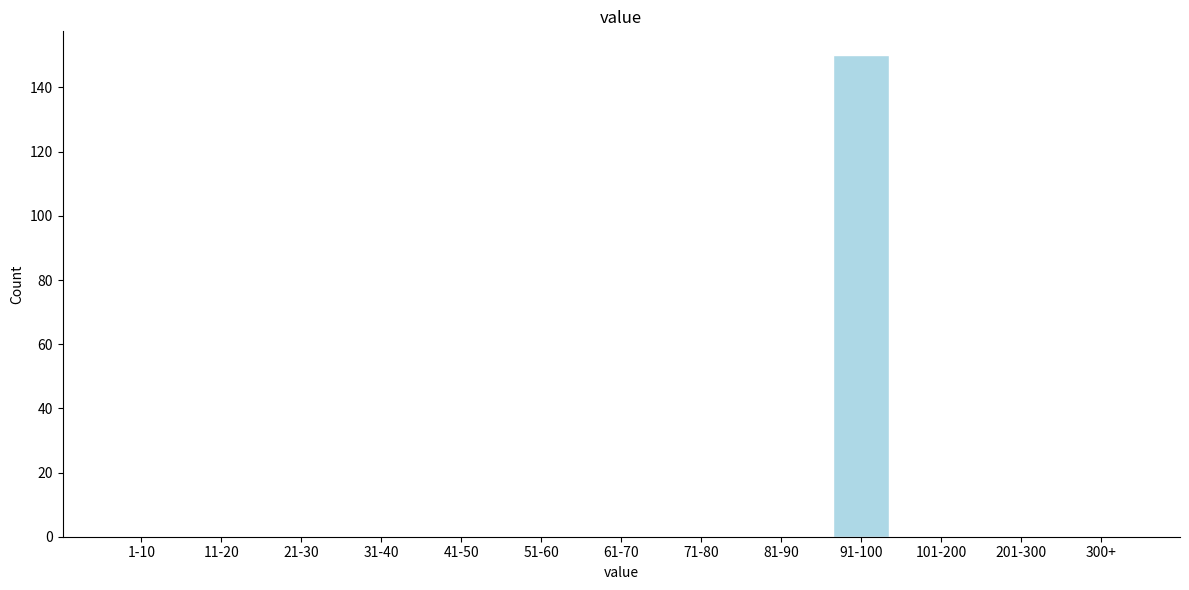

Reading left to right, list all the values displayed in this chart.

1-10=0	11-20=0	21-30=0	31-40=0	41-50=0	51-60=0	61-70=0	71-80=0	81-90=0	91-100=150	101-200=0	201-300=0	300+=0